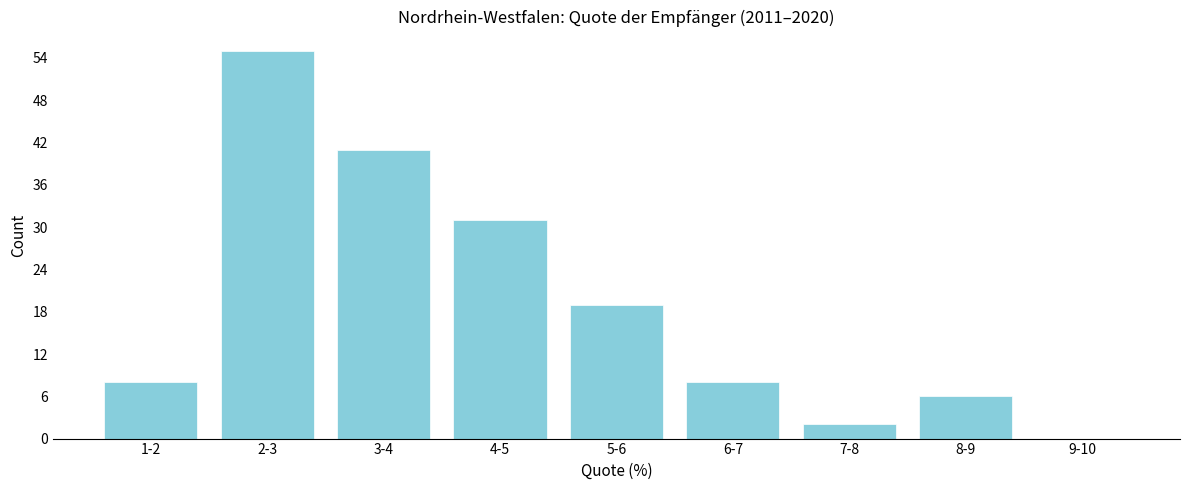

Reading right to left, extract all data points from this chart.

9-10=0	8-9=6	7-8=2	6-7=8	5-6=19	4-5=31	3-4=41	2-3=55	1-2=8